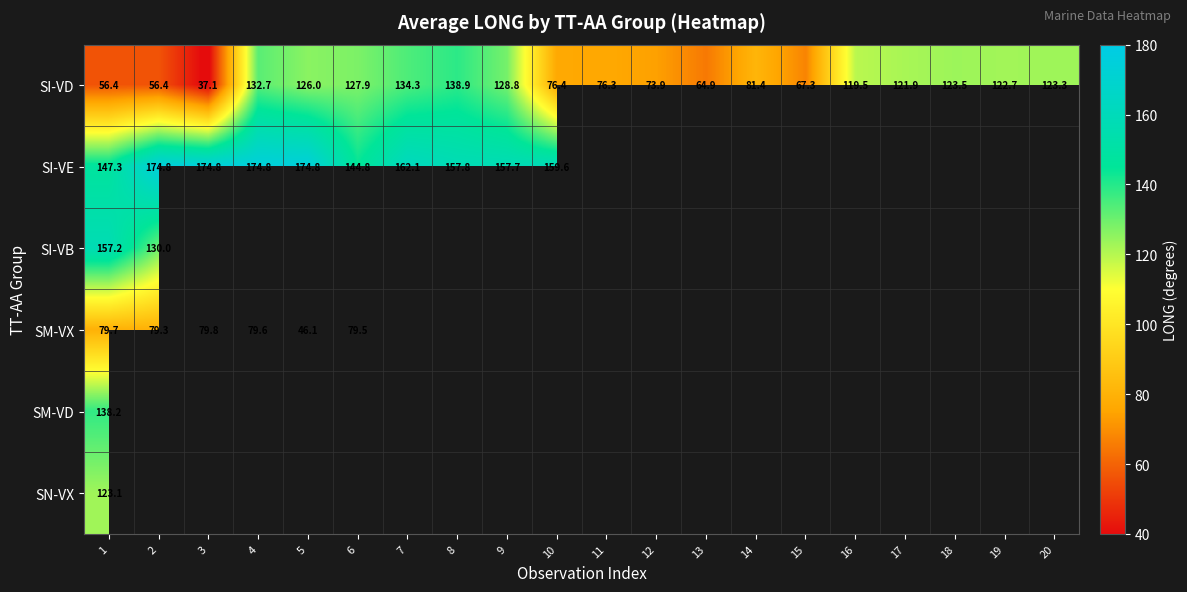

How many categories are shown in the chart?

20